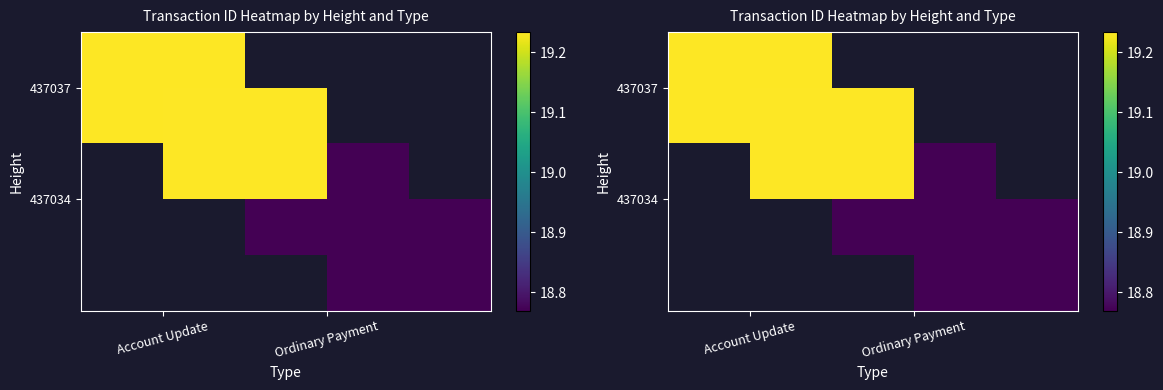

Read the 437034 value at Ordinary Payment.

18.8